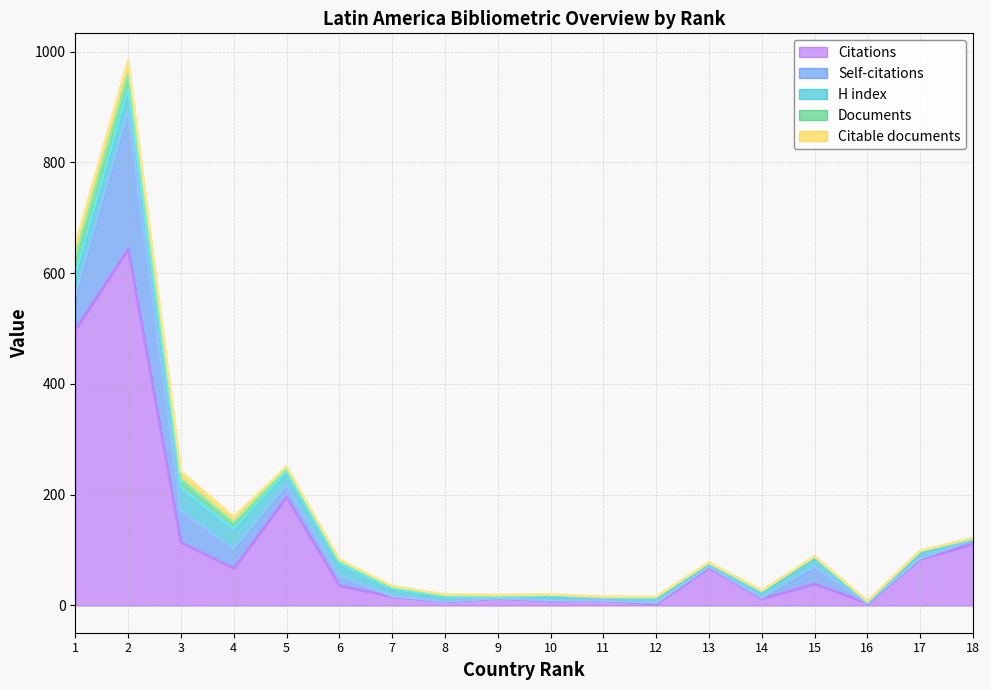

At which label does Documents first exceed 2?

1